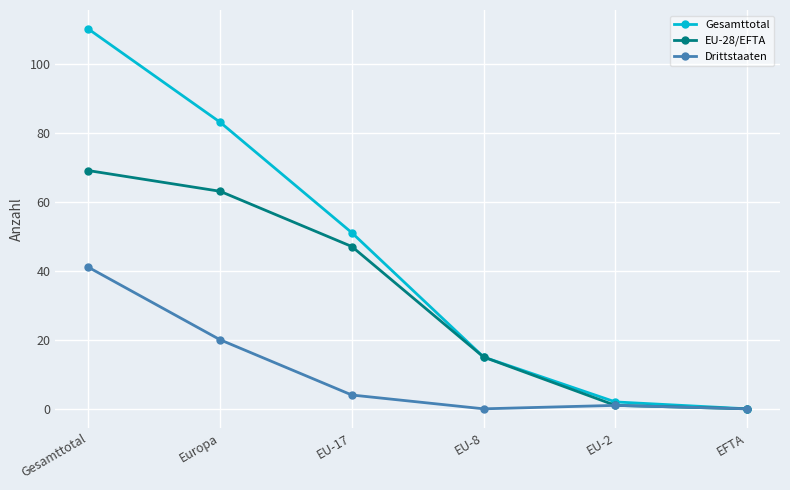

At which category is the sum across all series the highest?

Gesamttotal